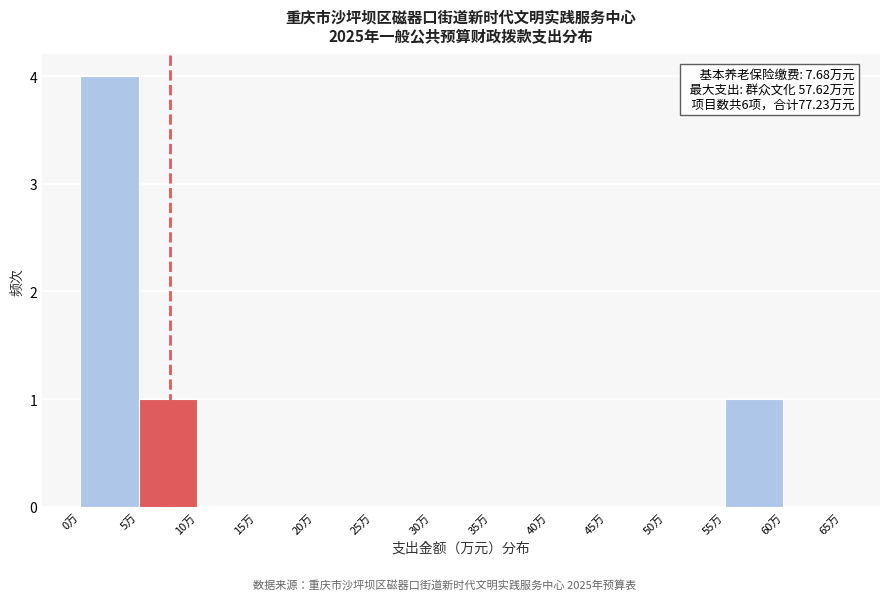

Which range on the x-axis has the tallest bar?

0 to 5